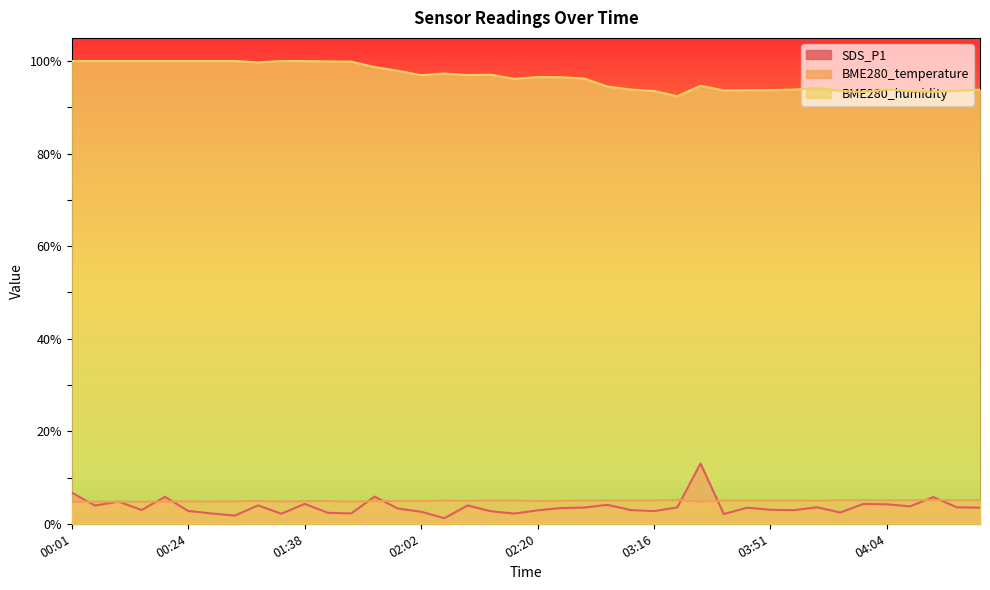

At which category does the chart reach its minimum across all series?

02:05